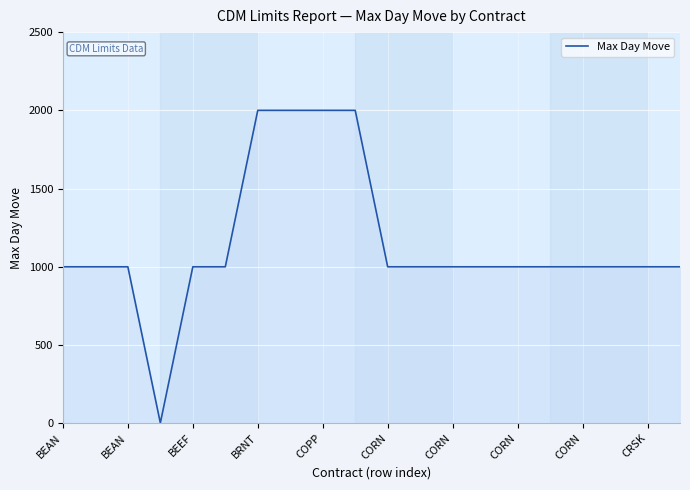

What is the maximum value shown in the chart?

2000